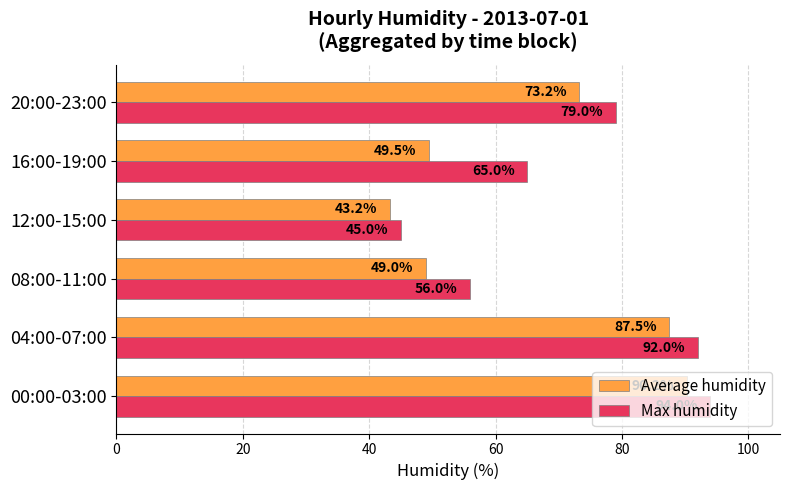

Rank the series by their average value, from lowest to highest.

Average humidity, Max humidity